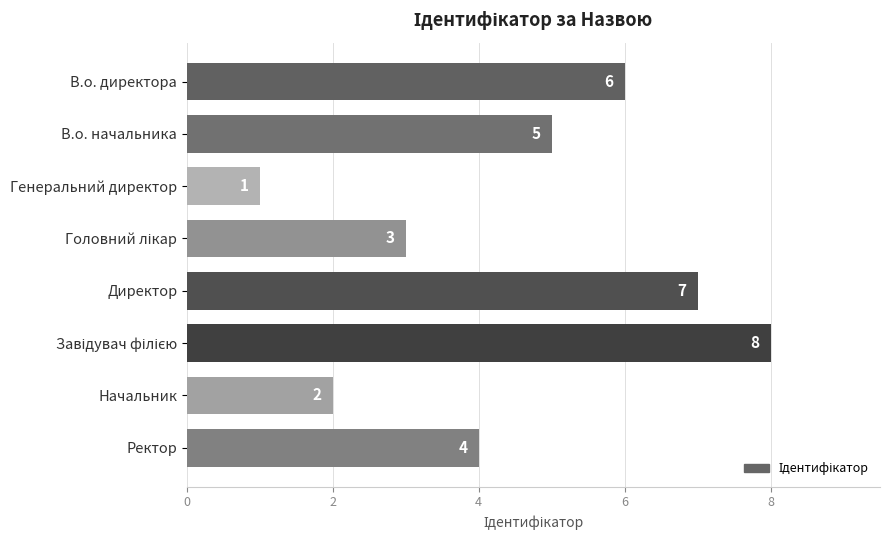

What is the sum of the values at Ректор and В.о. директора?

10